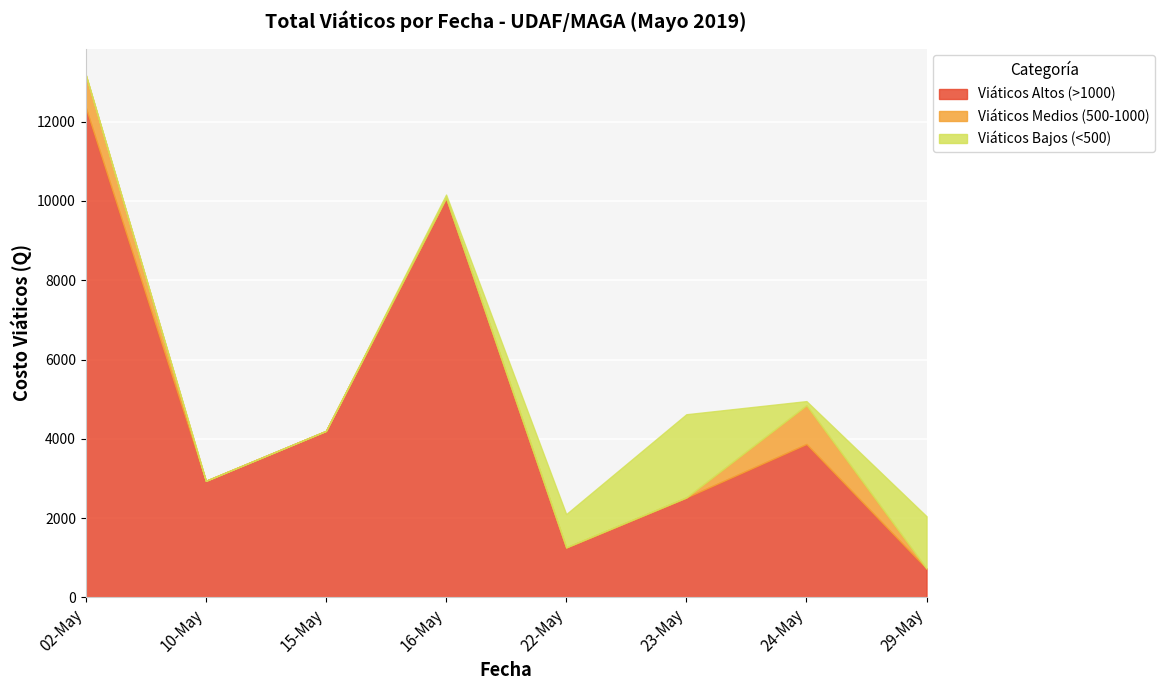

At which label does Viáticos Altos (>1000) reach its minimum?

29-May